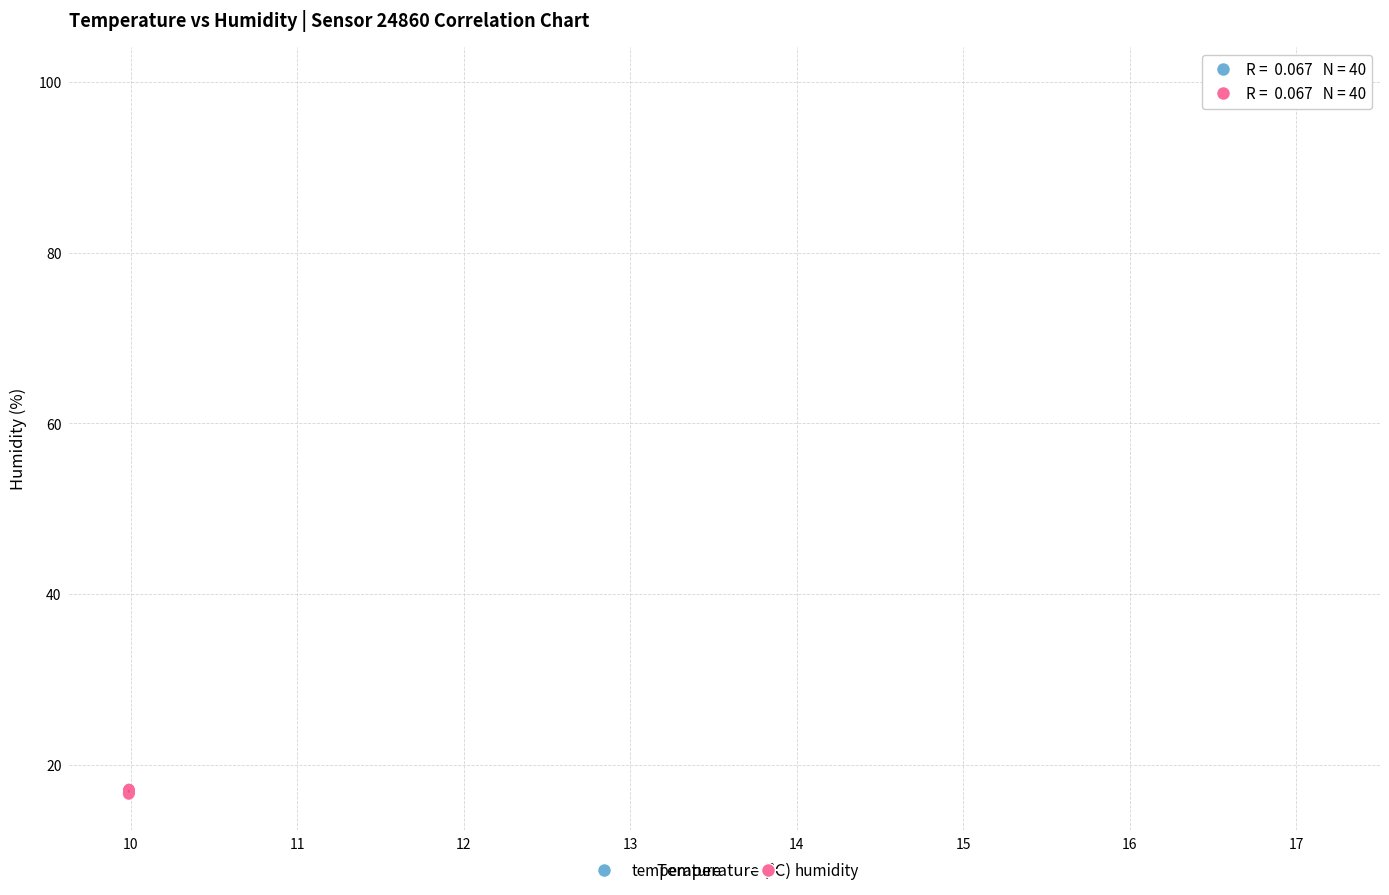

Which series reaches the minimum Y coordinate?

humidity